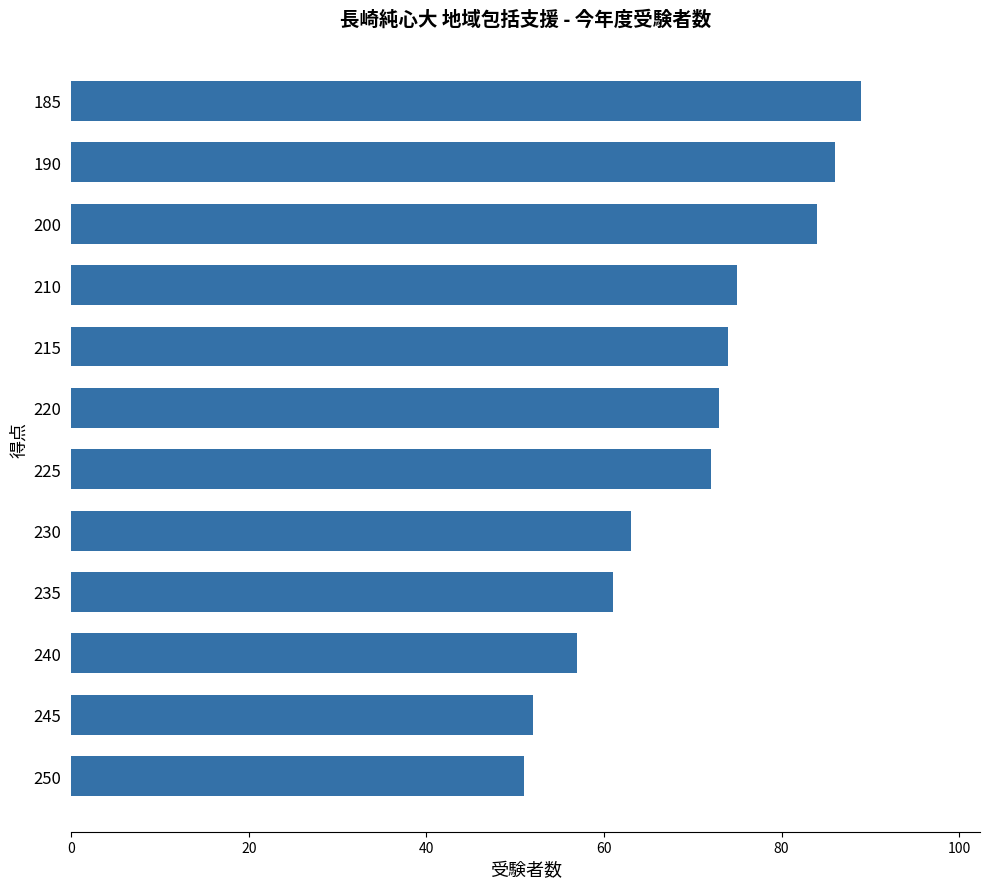

What is the ratio of the value at 190 to the value at 225?

1.2